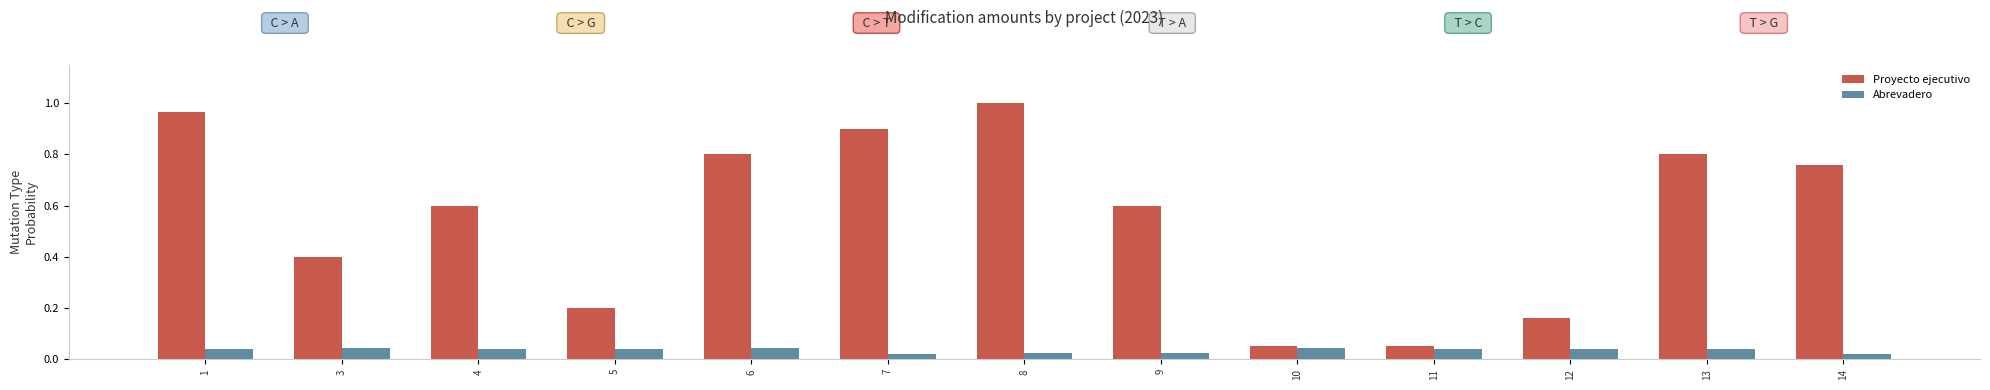

Which category has the highest value across all series?

8